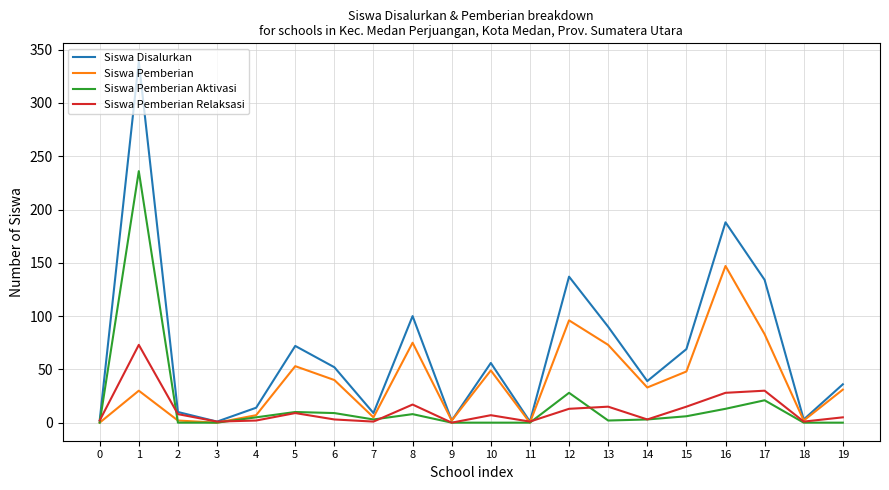

Is the value of Siswa Disalurkan at 5 greater than the value of Siswa Pemberian Aktivasi at 6?

Yes